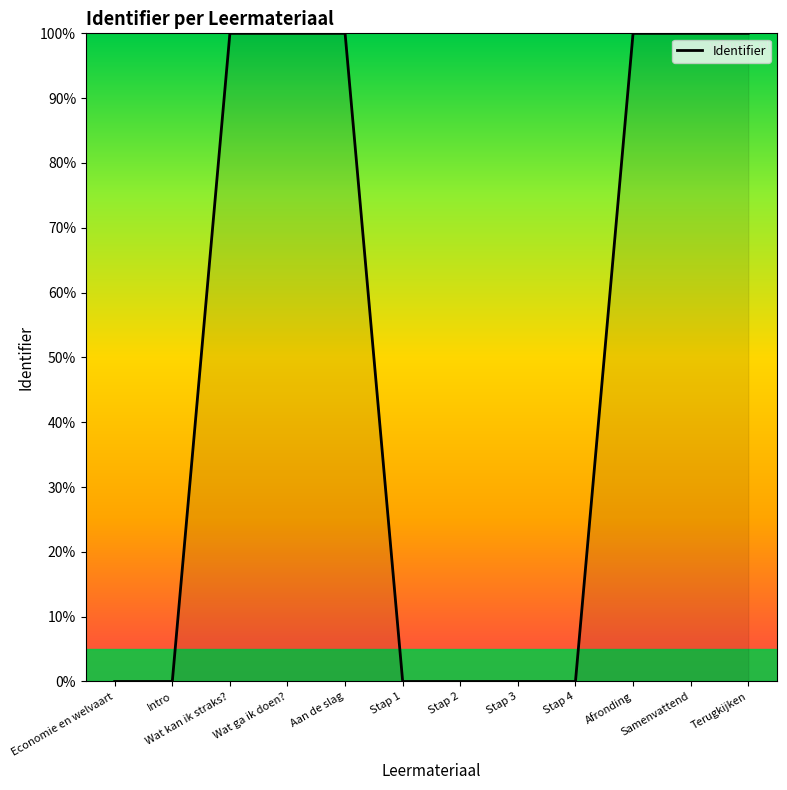

Is it true that the value at Intro is 0.0?

True